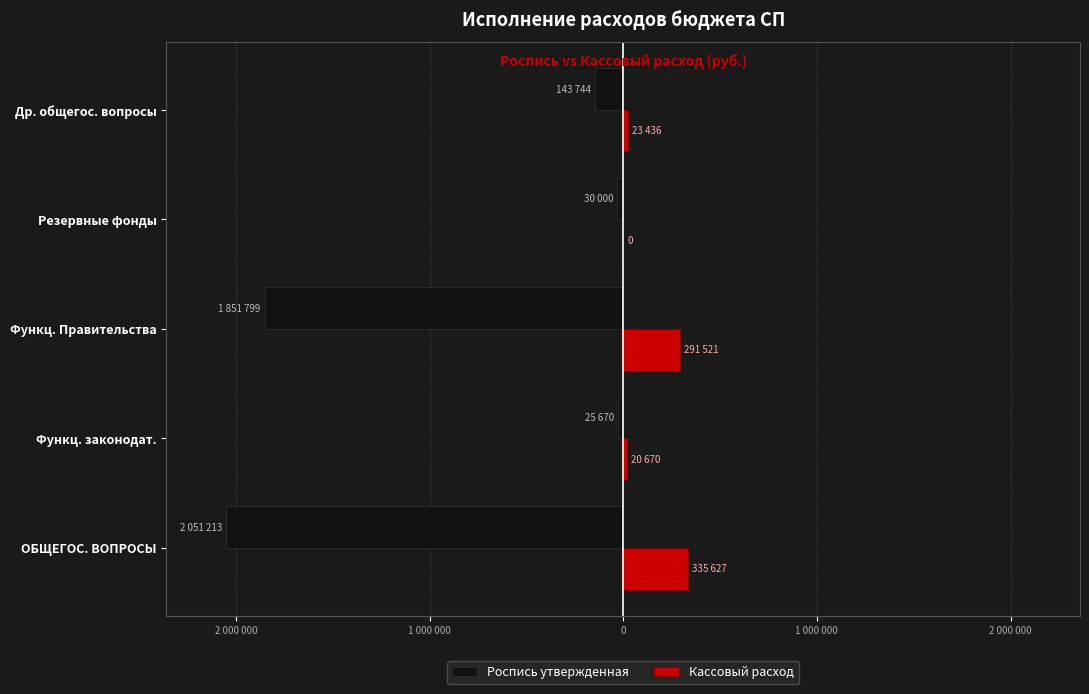

Which category has the highest value in the Кассовый расход series?

ОБЩЕГОС. ВОПРОСЫ